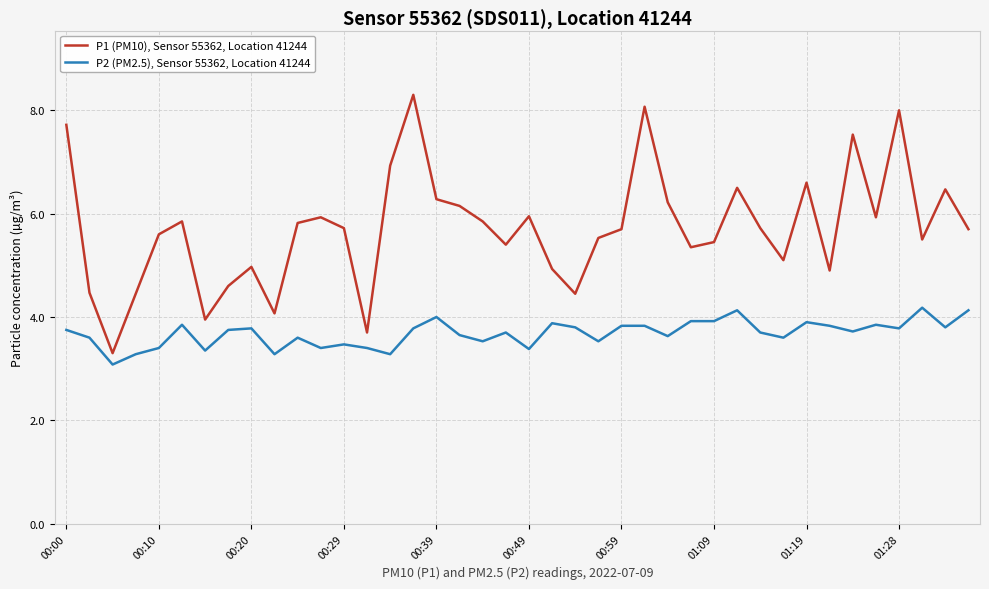

List the series in order of their peak value, lowest first.

P2 (PM2.5), Sensor 55362, Location 41244, P1 (PM10), Sensor 55362, Location 41244